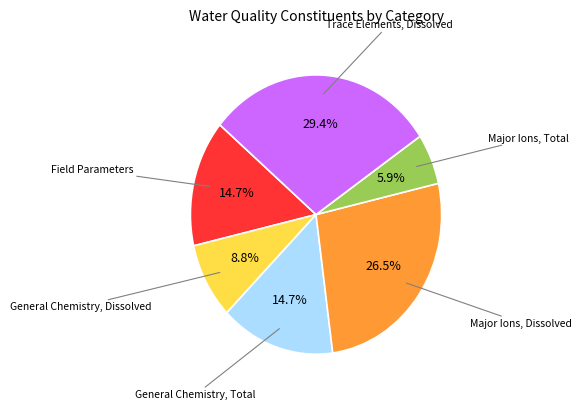

Is there any slice that represents more than half of the pie?

No